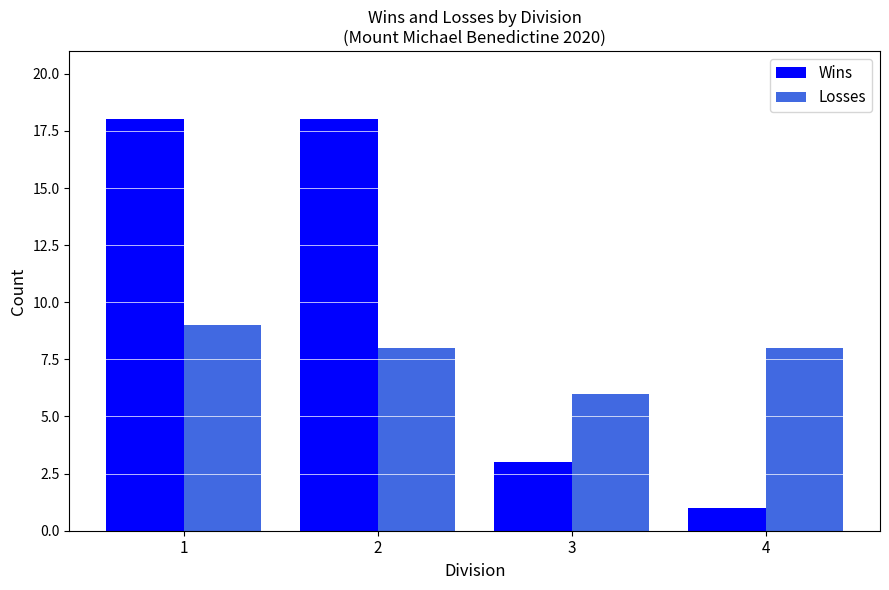

At how many categories does at least one series exceed 9?

2